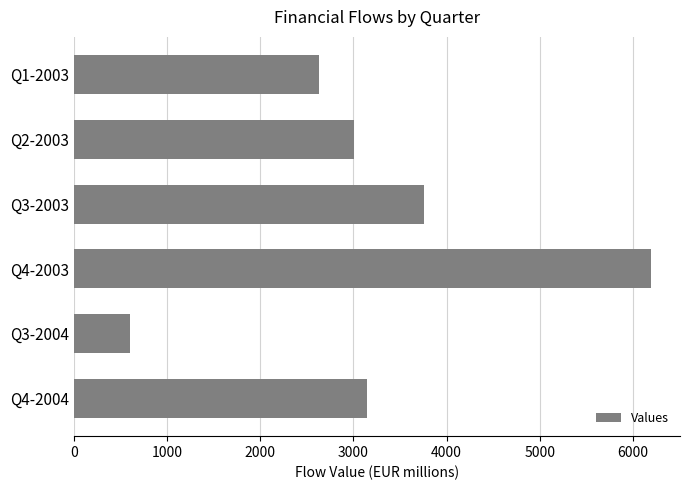

Does the chart contain any negative values?

No